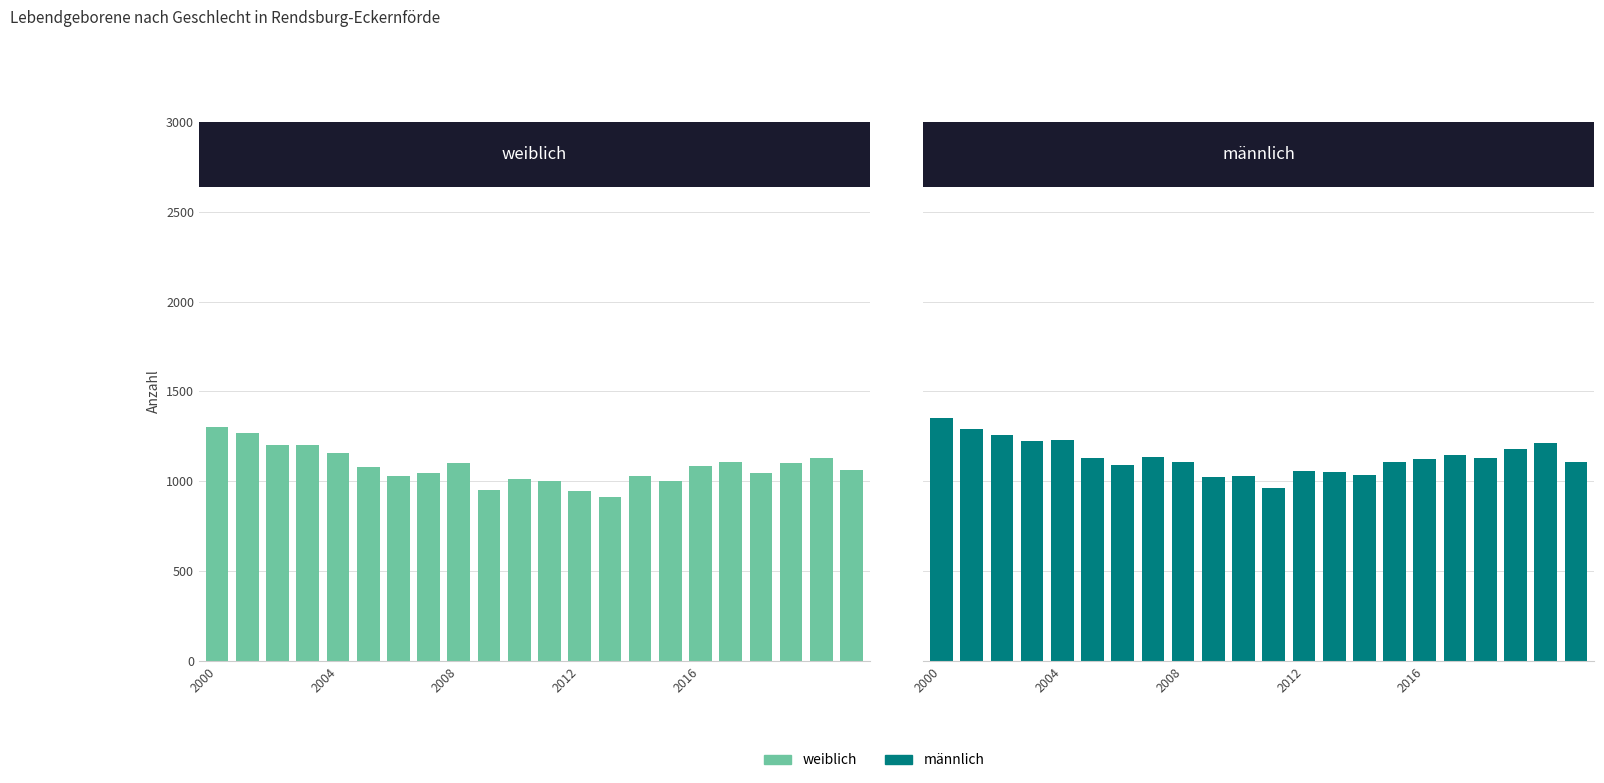

Read the weiblich value at 10, to the nearest 50.

1000